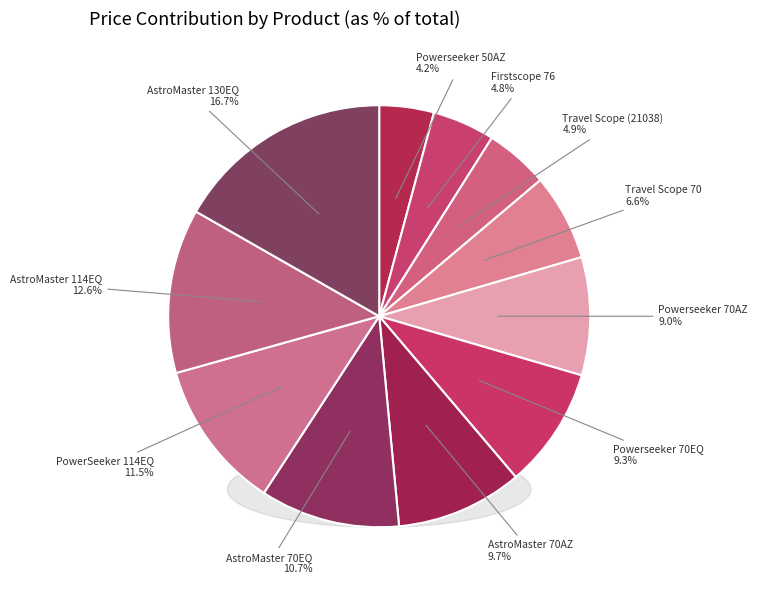

To the nearest percent, what is the combined percentage of Powerseeker 50AZ and AstroMaster 70AZ?

14%